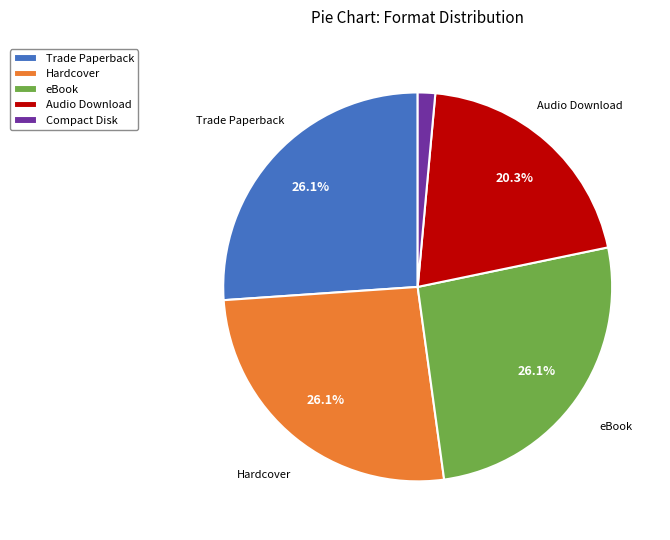

Is it true that eBook is 26% of the pie?

True